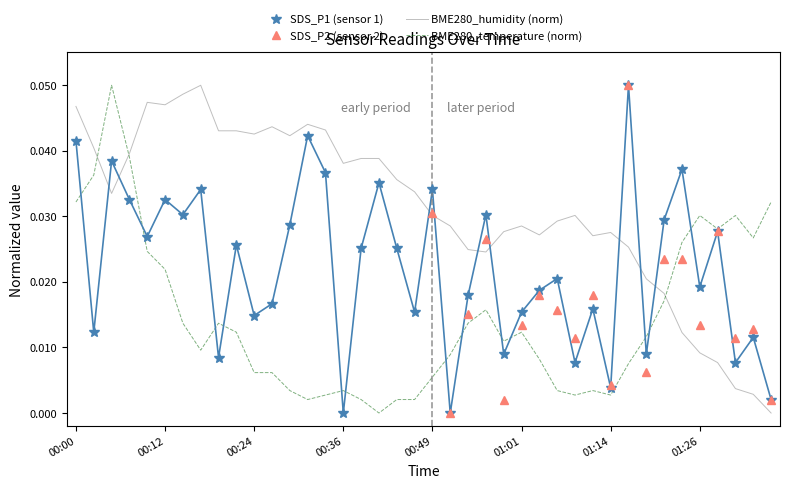

What is the difference between the maximum and second lowest values?

0.1